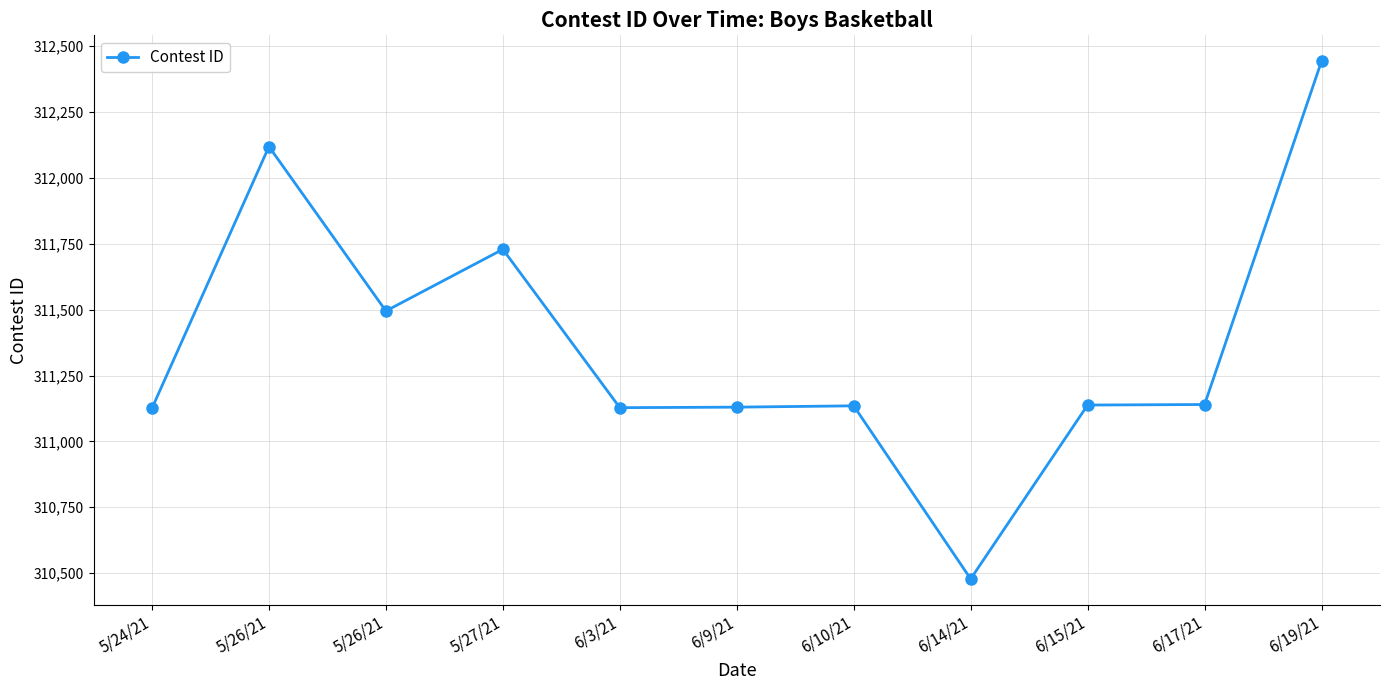

How many distinct data groups are displayed?

1